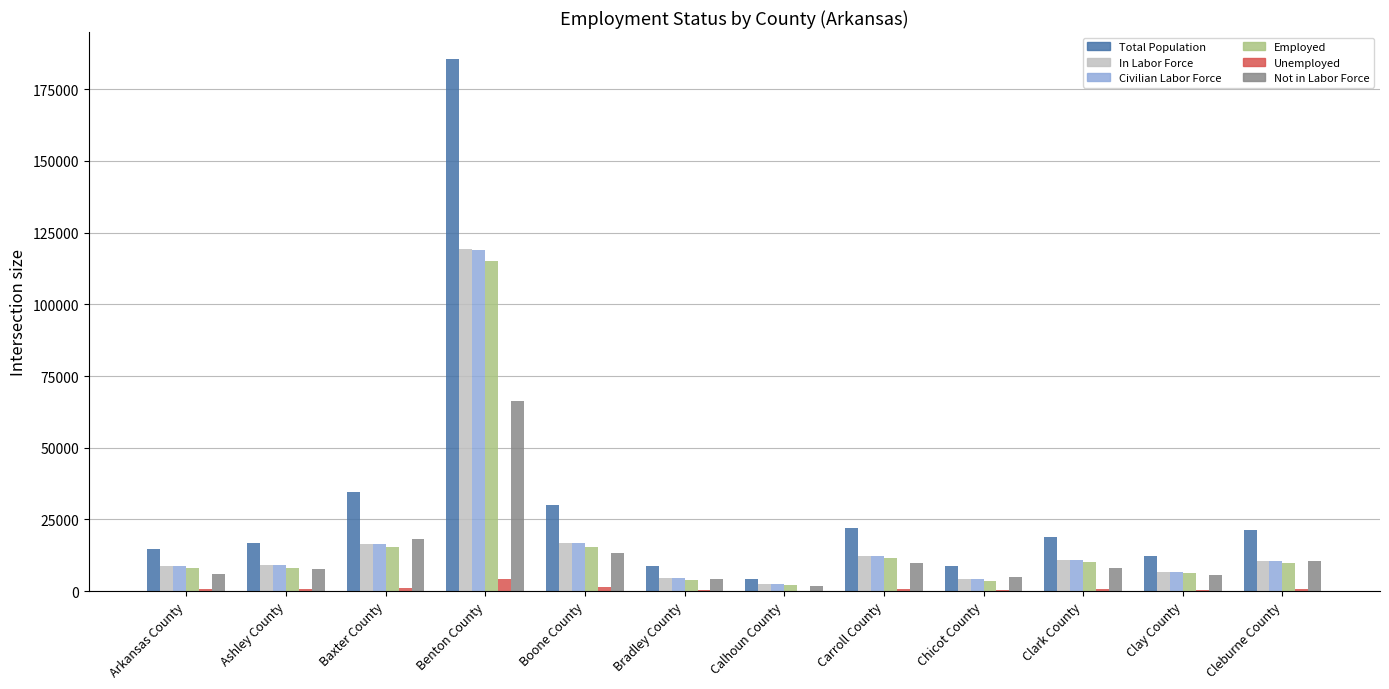

How many data points does each series have?

12